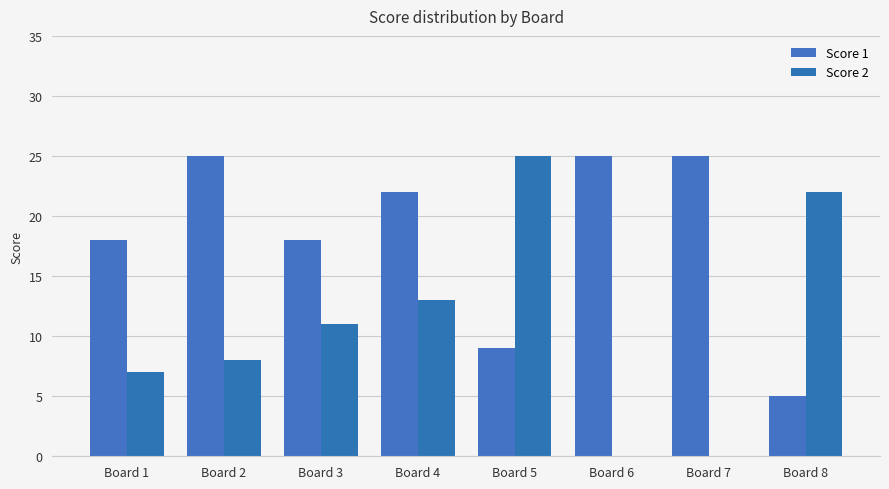

Rank the categories by Score 1 value from highest to lowest.

Board 2, Board 6, Board 7, Board 4, Board 1, Board 3, Board 5, Board 8